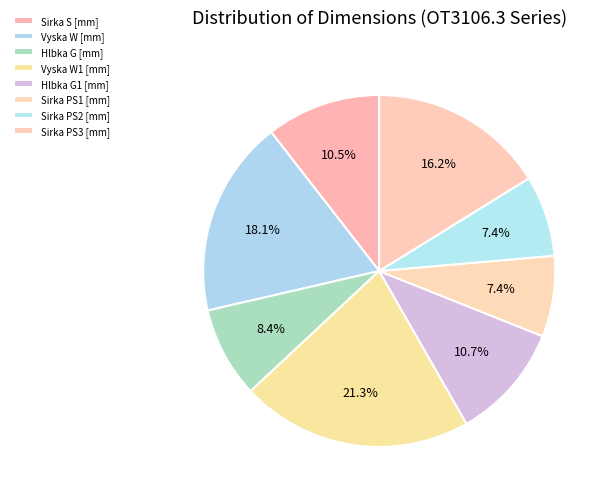

To the nearest percent, what is the difference between the largest and smallest slice percentages?

14%